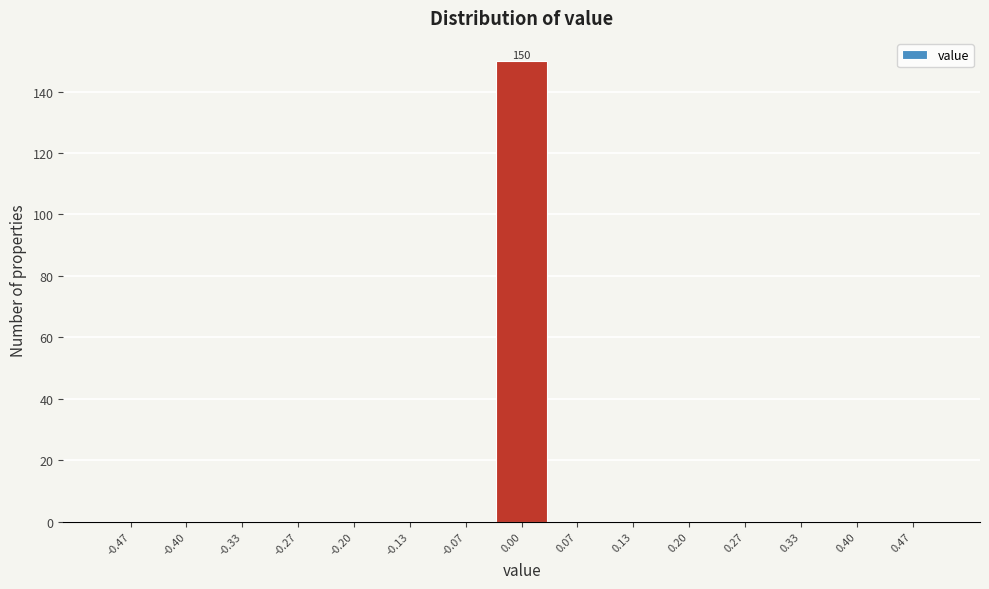

Which range on the x-axis has the tallest bar?

-0.03 to 0.03